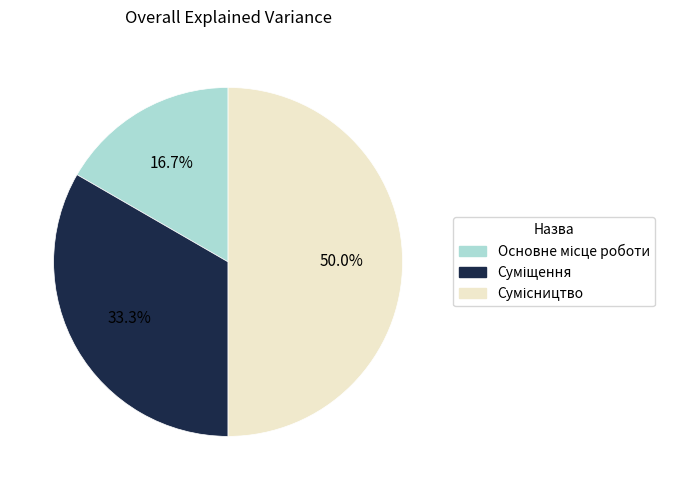

What is the change in value from Основне місце роботи to Суміщення?

+1